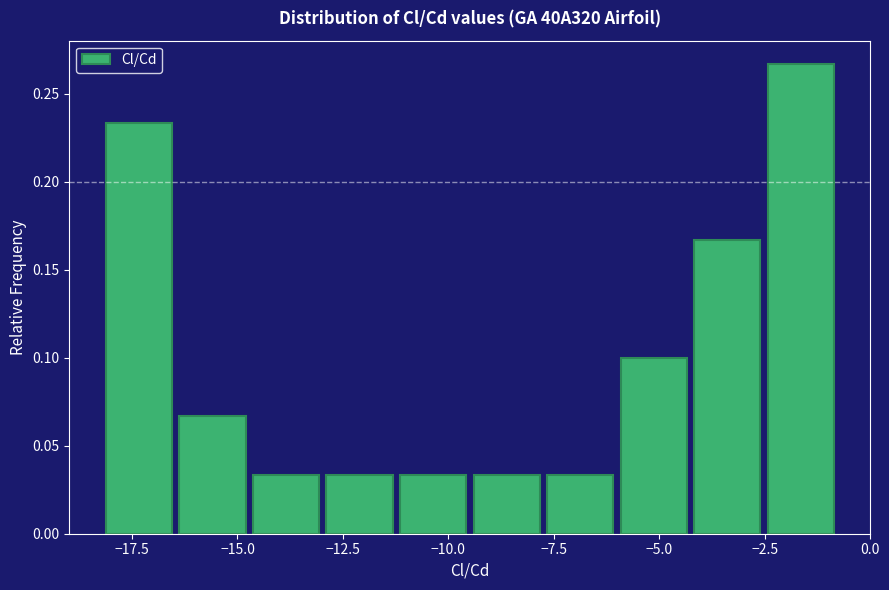

Around what value on the x-axis is the tallest bar? Give the approximate position of its centre, as read against the axis.

-1.5